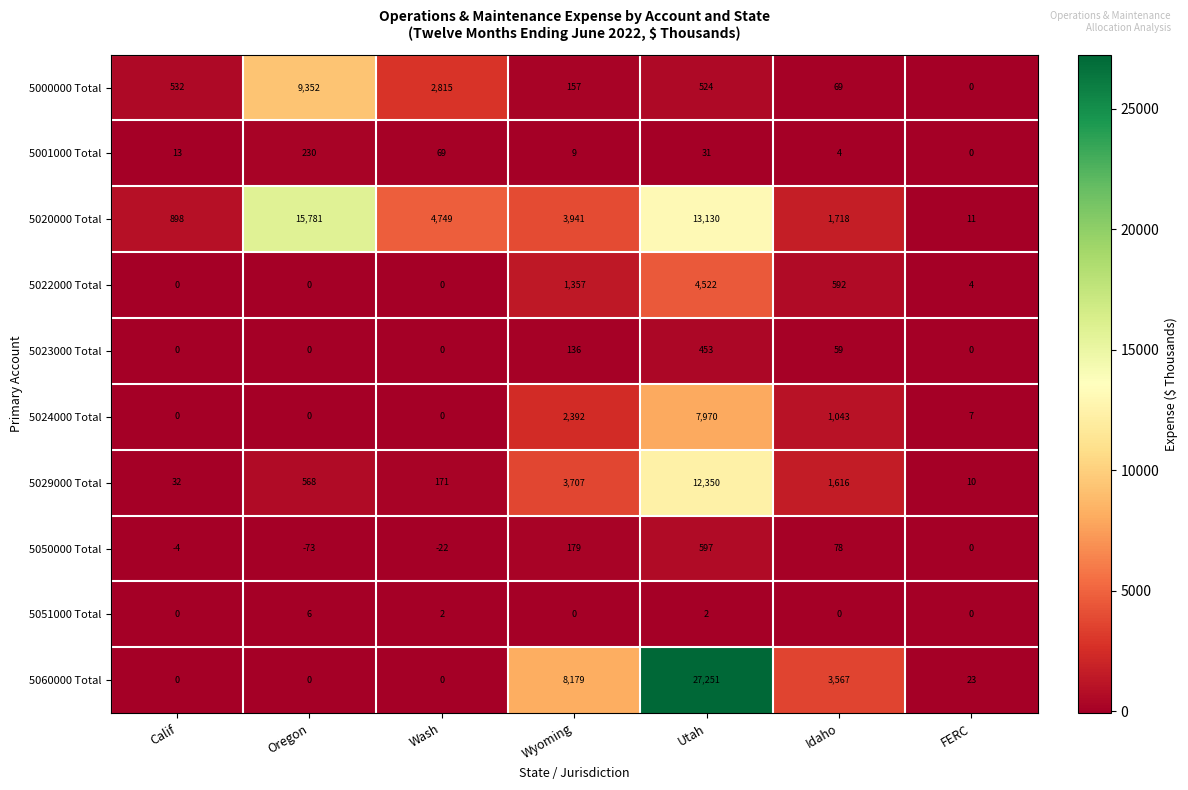

Which series has the largest total across all categories?

5020000 Total